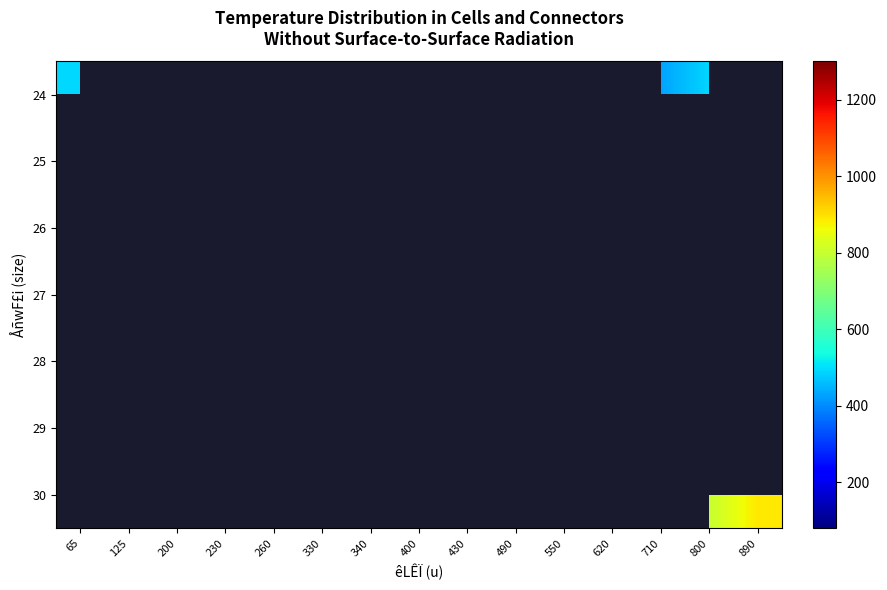

What is the difference between the highest and lowest values at 65?

490